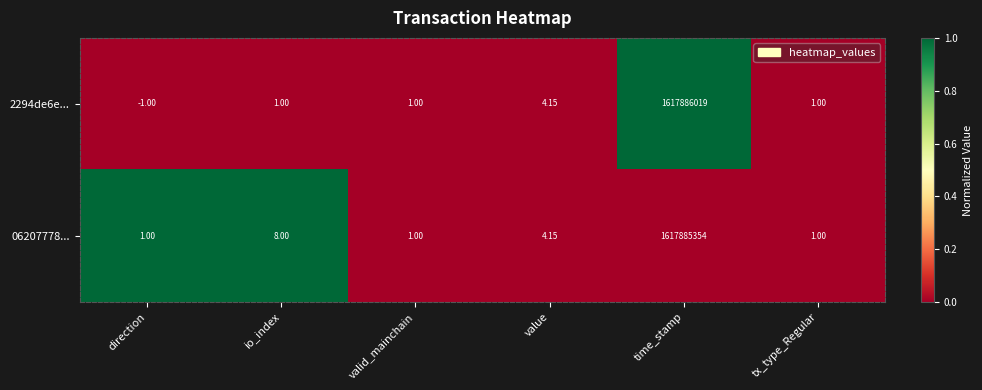

Which category has the lowest value across all series?

direction